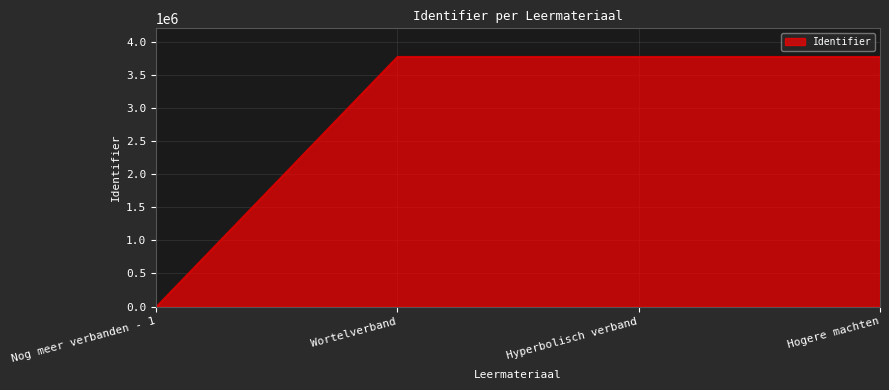

Between Nog meer verbanden - 1 and Hyperbolisch verband, which is larger?

Hyperbolisch verband